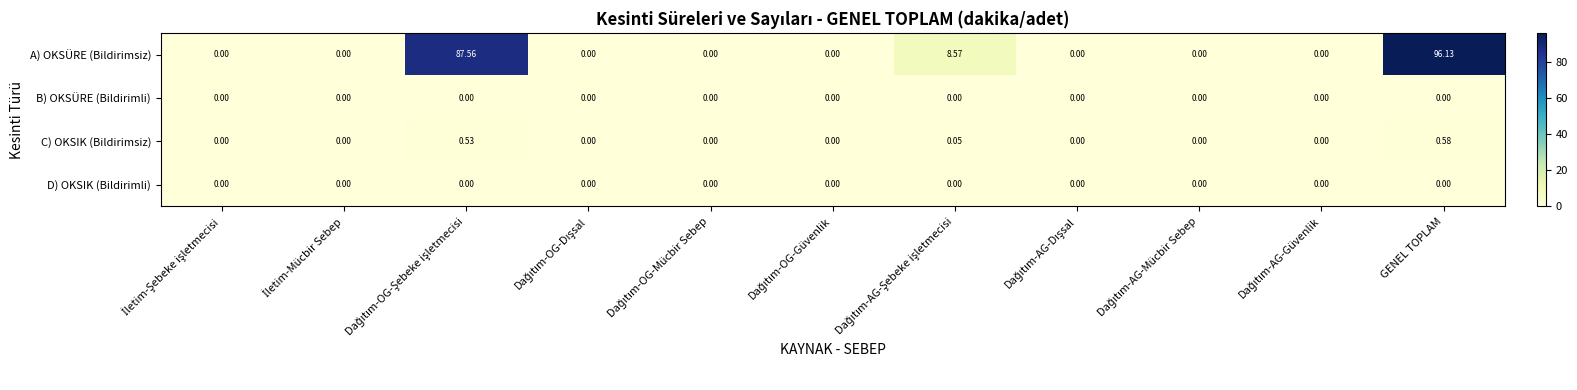

At how many categories does at least one series exceed 69?

2